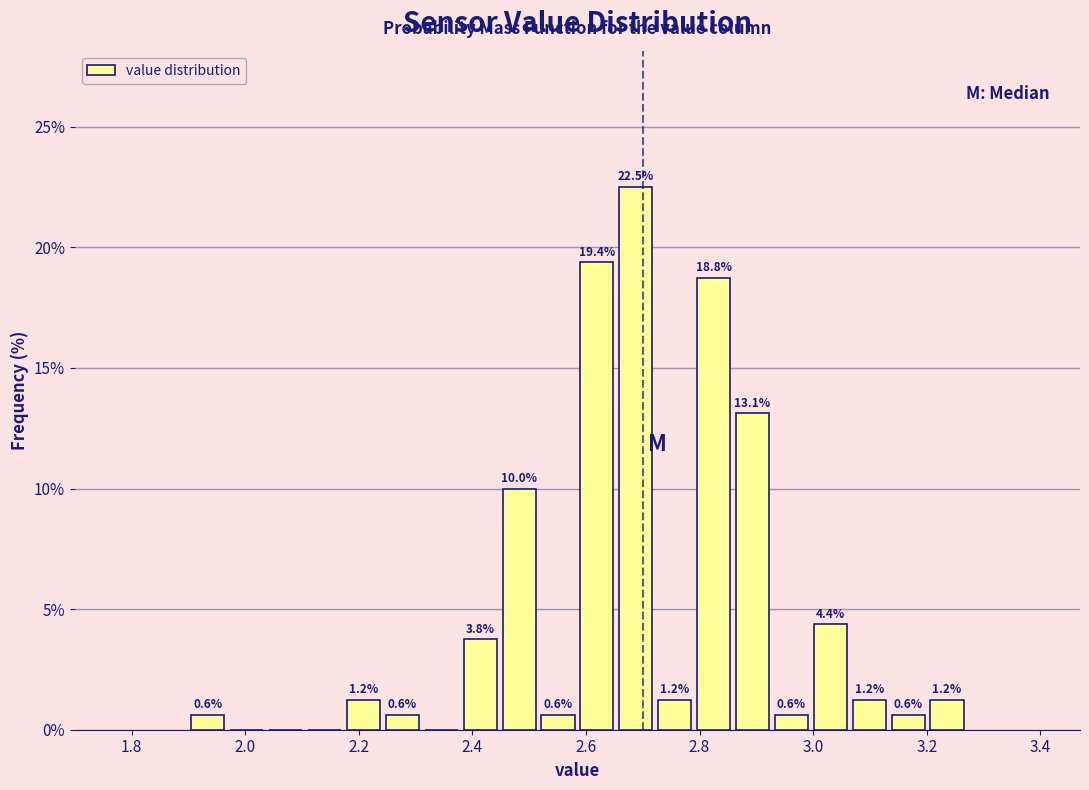

Read against the x-axis, roughly where is the centre of the tallest bar?

2.68